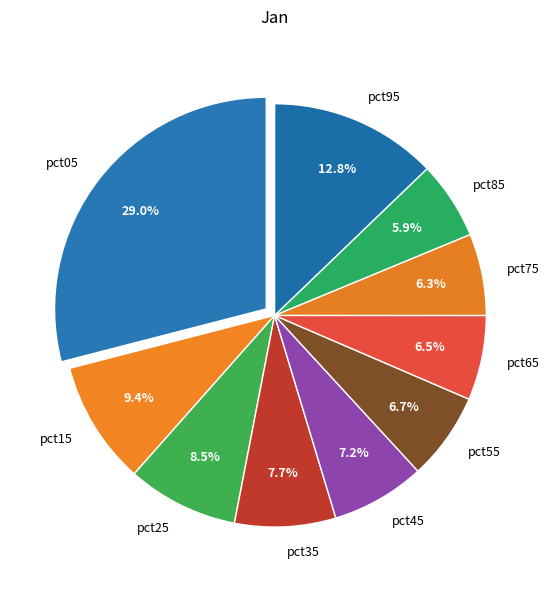

To the nearest percent, what is the difference between the largest and smallest slice percentages?

23%